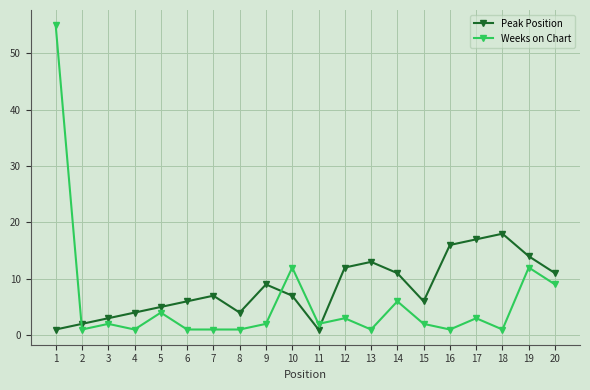

What is the total value across all series at 13?

14